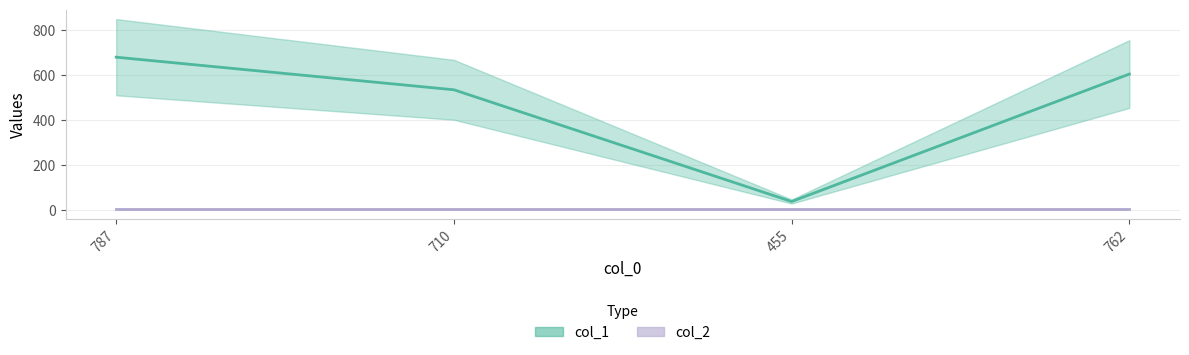

How many data points does each series have?

4